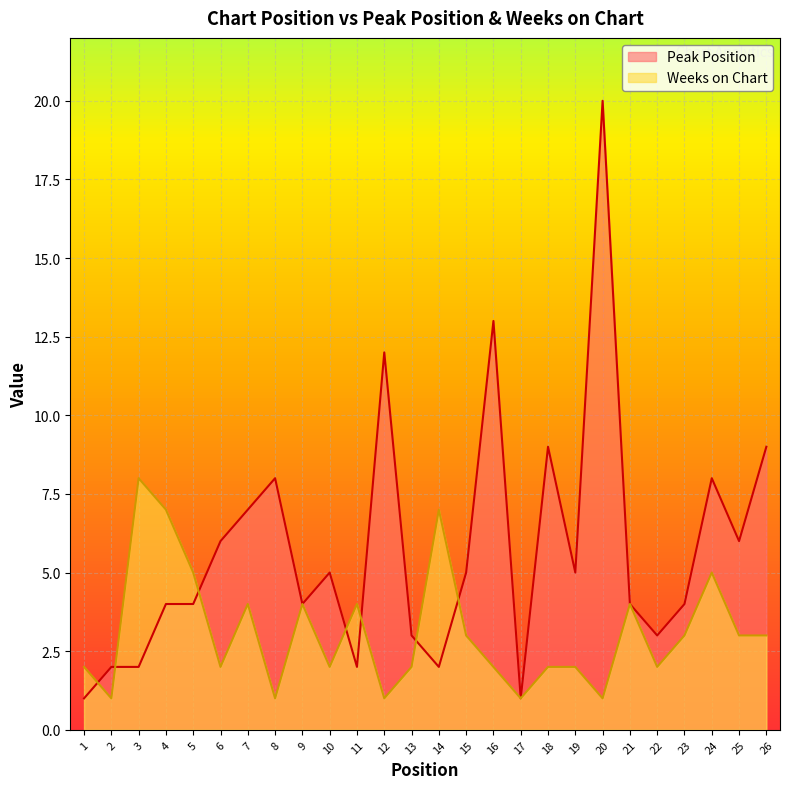

At how many categories does at least one series exceed 10?

3